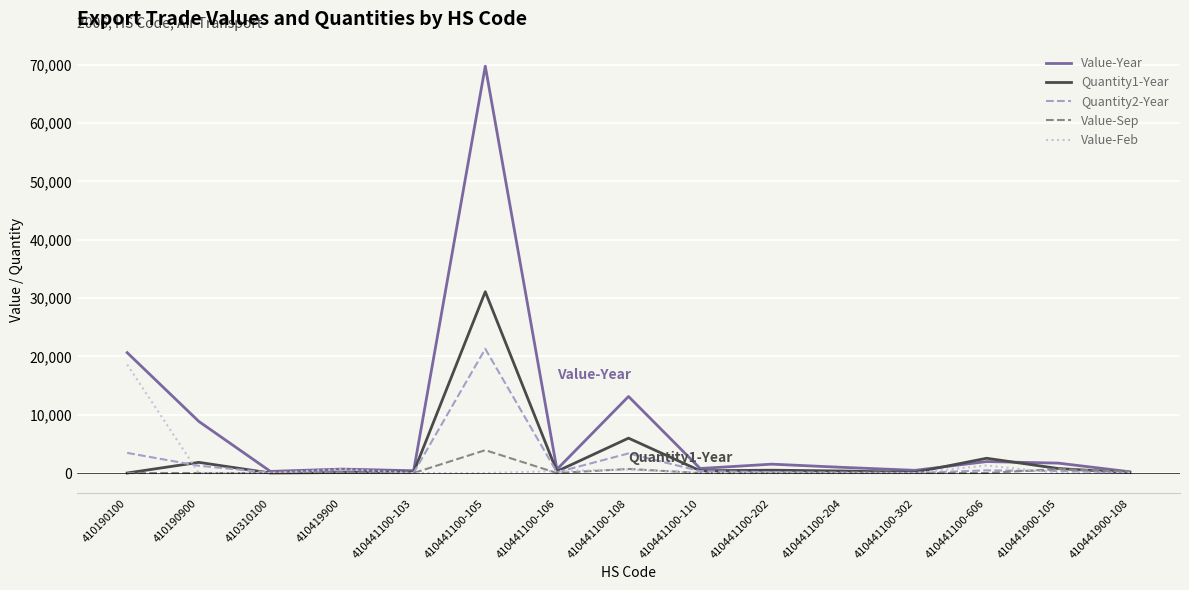

What is the difference between the maximum and second lowest values in the Quantity2-Year series?

21251